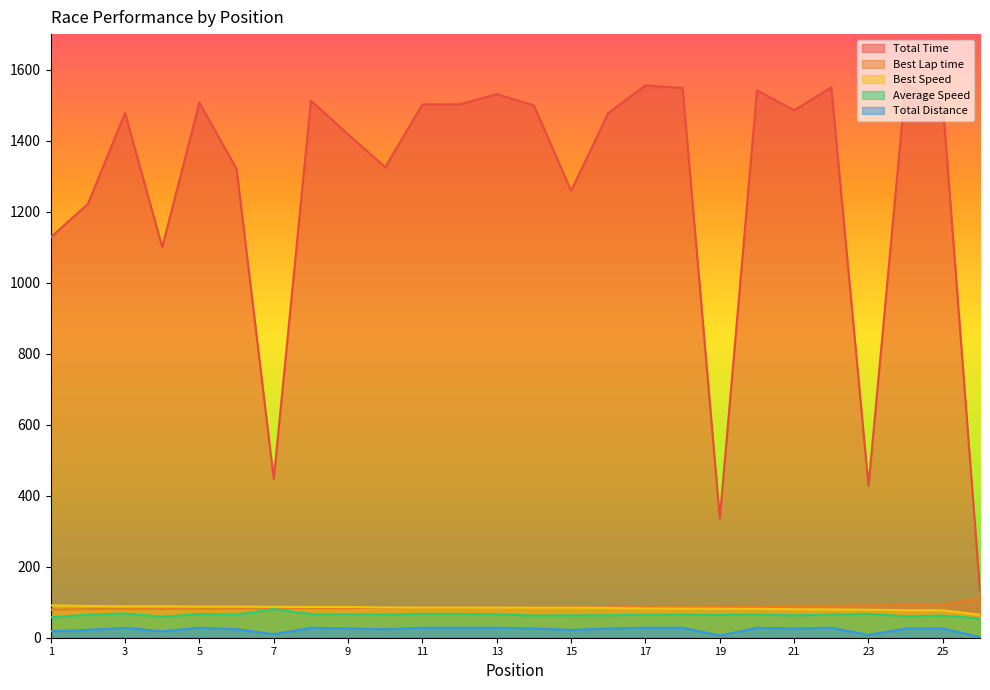

At how many categories does at least one series exceed 710?

22